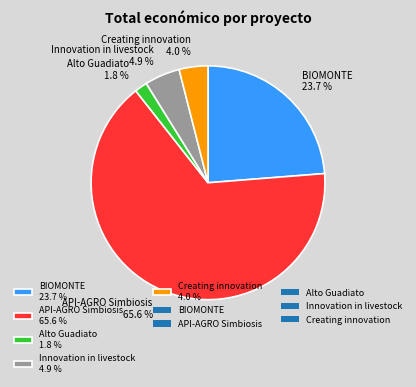

Which slice represents more than half of the pie?

API-AGRO Simbiosis 65.6 %